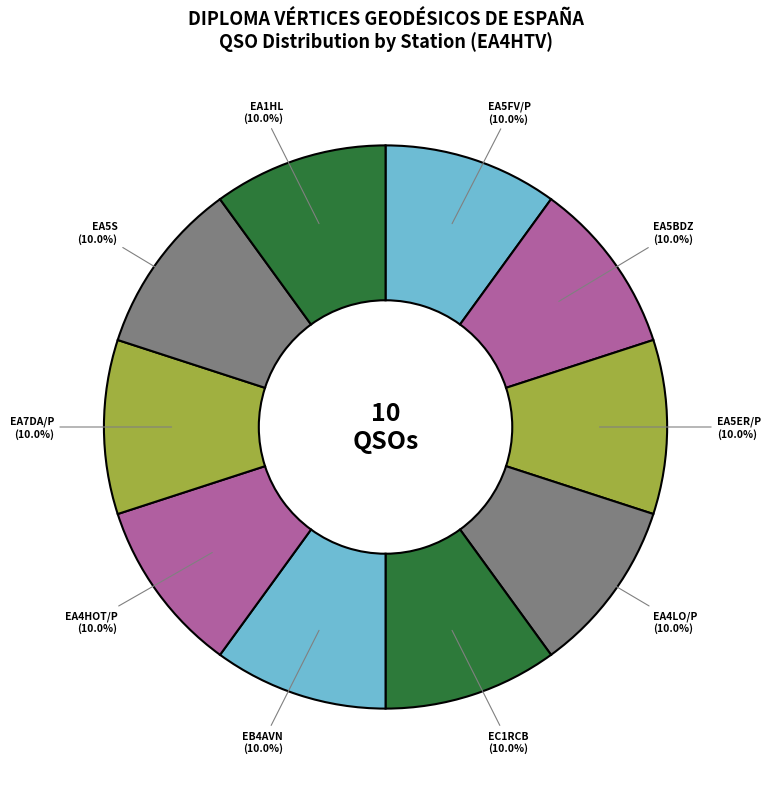

What is the total percentage of EA5S and EA4HOT/P?

20.0%